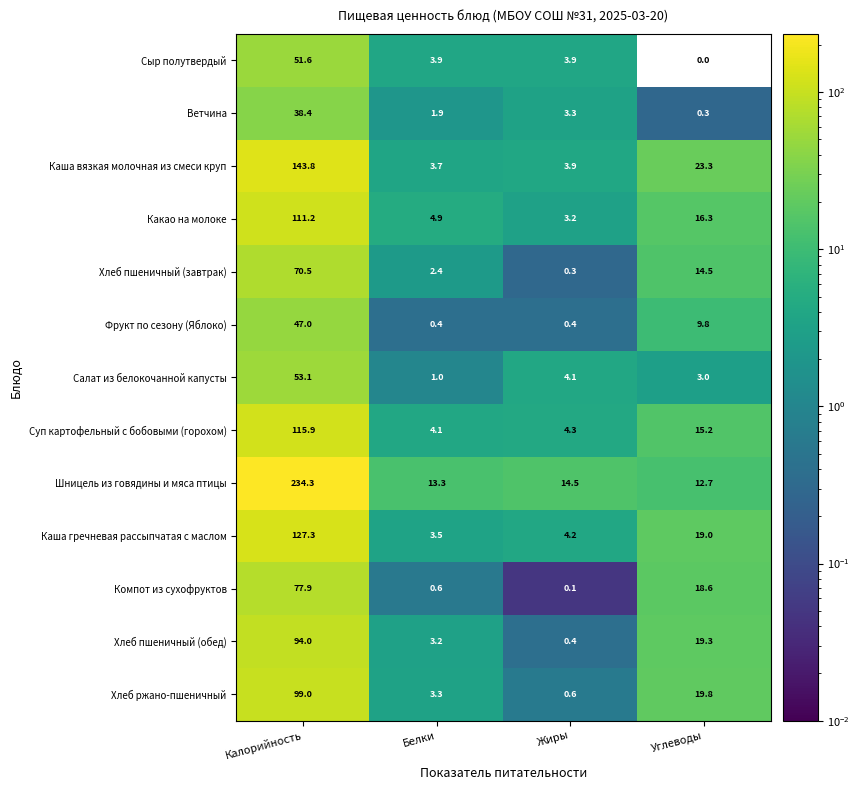

What is the sum of all Хлеб пшеничный (завтрак) values?

87.7